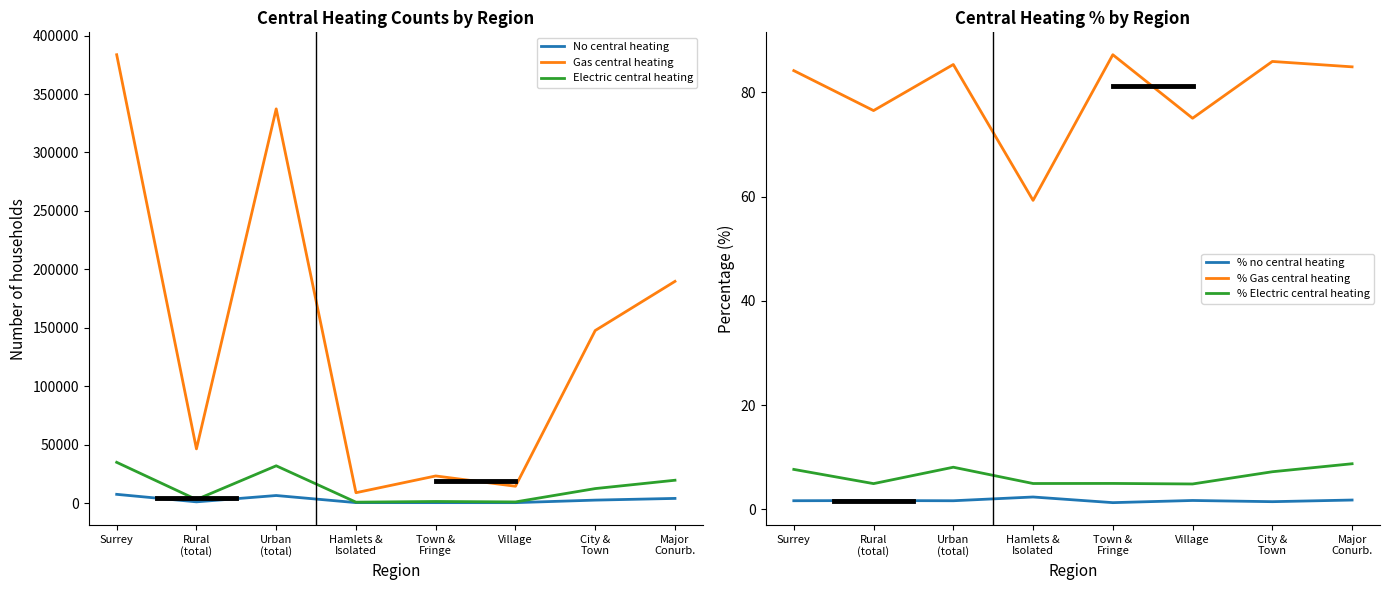

What is the label of the 5th point from the right?

Hamlets &
Isolated